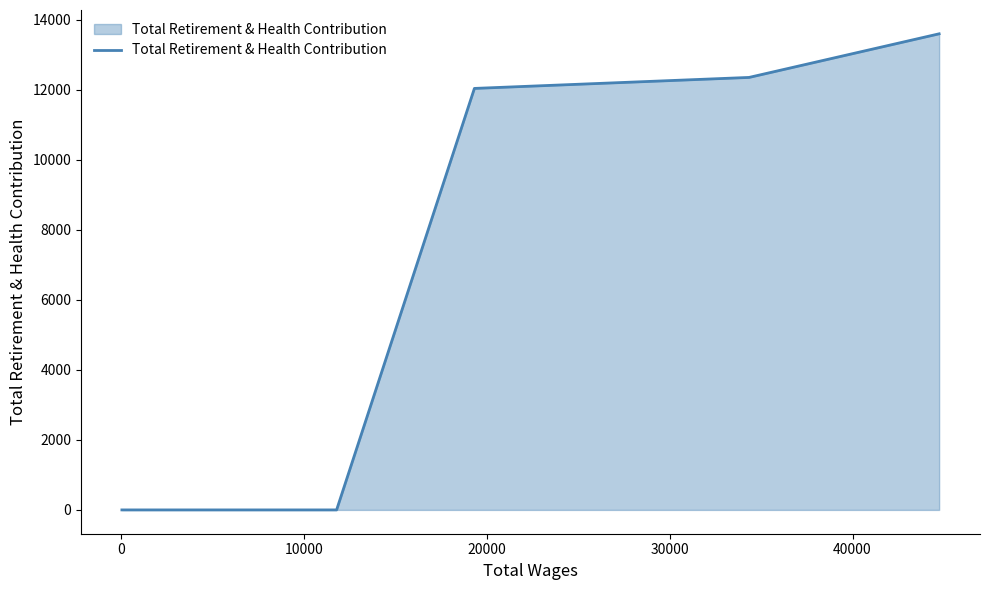

Does the chart have visible grid lines?

No